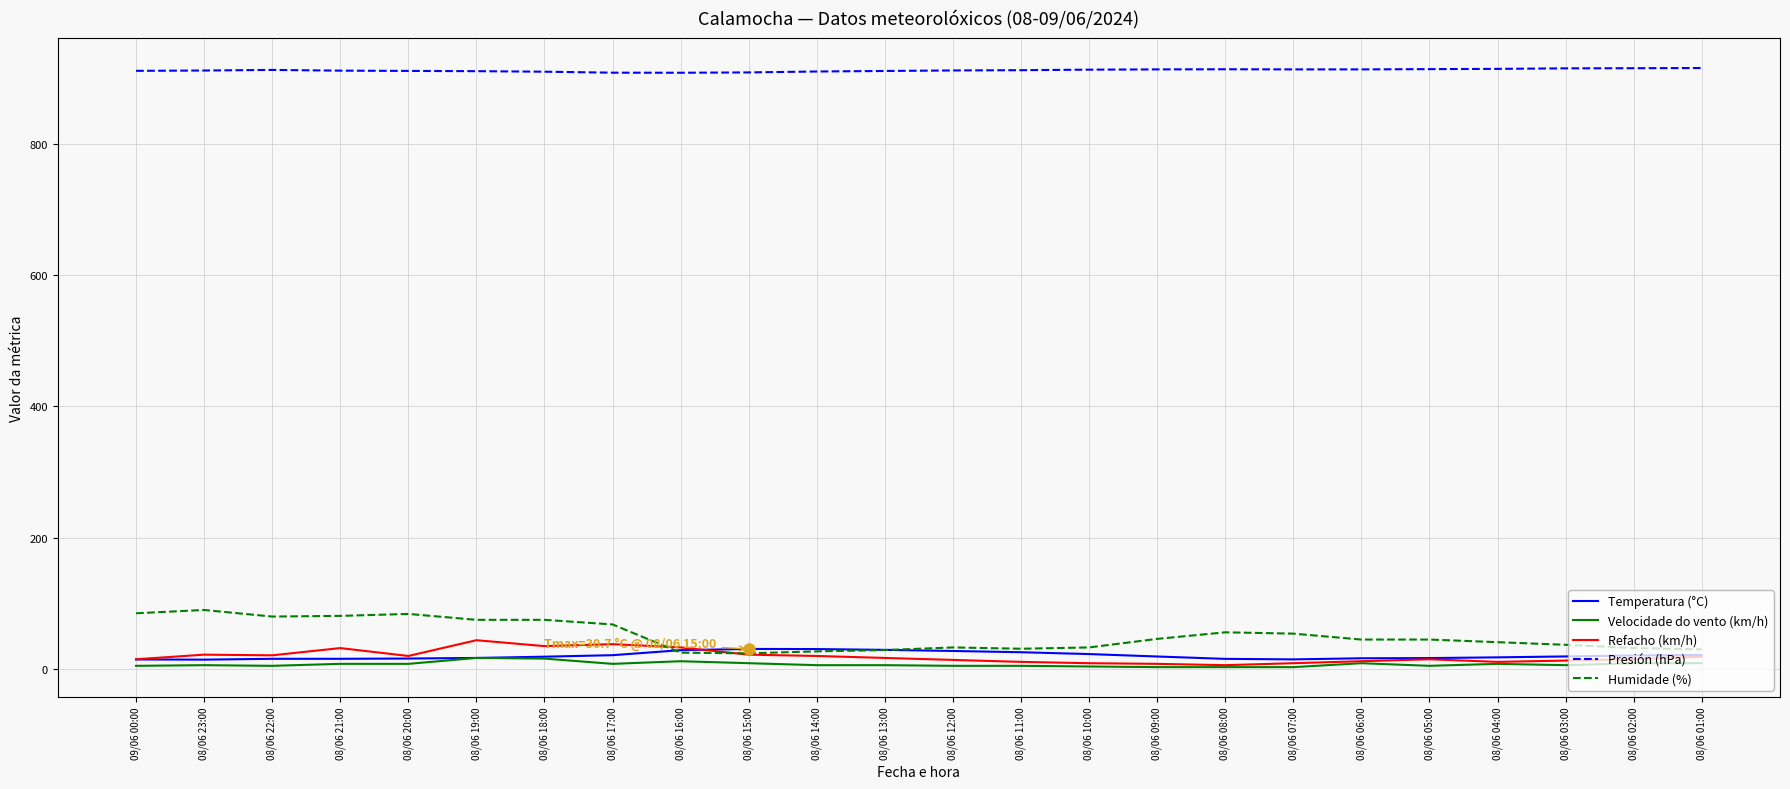

Which series has the largest total across all categories?

Presión (hPa)